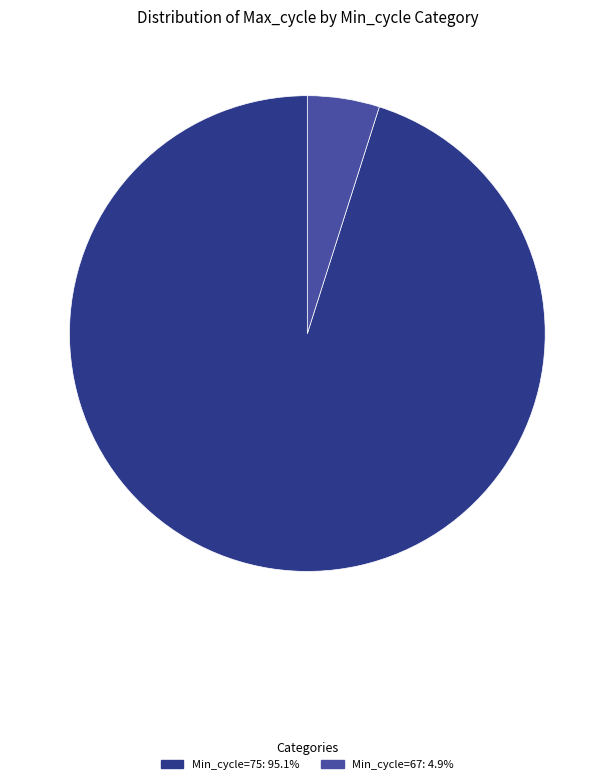

Does any single category account for the majority?

Yes